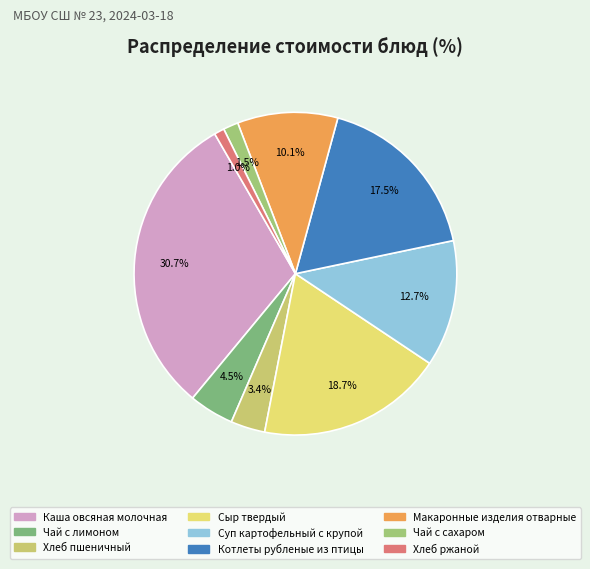

Does any single category account for the majority?

No